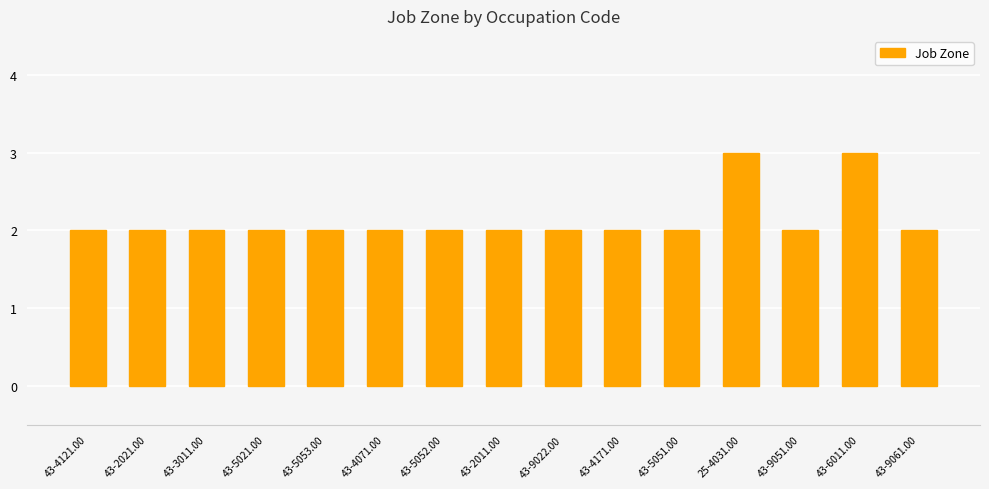

Count the values in the range 2 to 3.

15